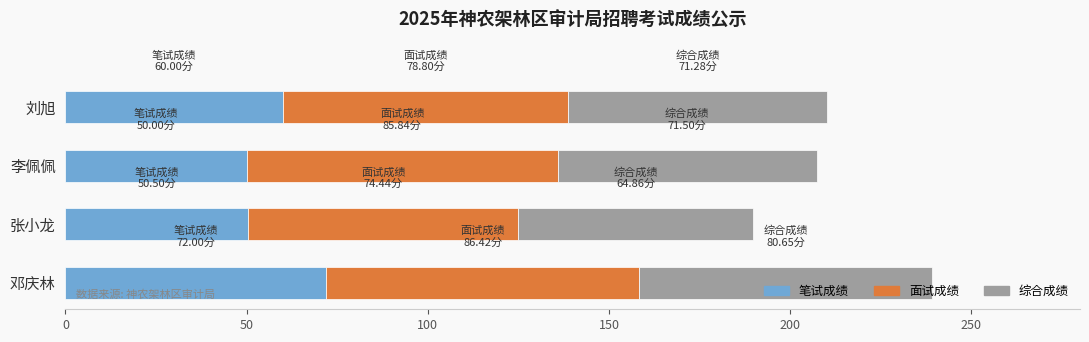

What is the difference between the maximum and second lowest values in the 笔试成绩 series?

21.5